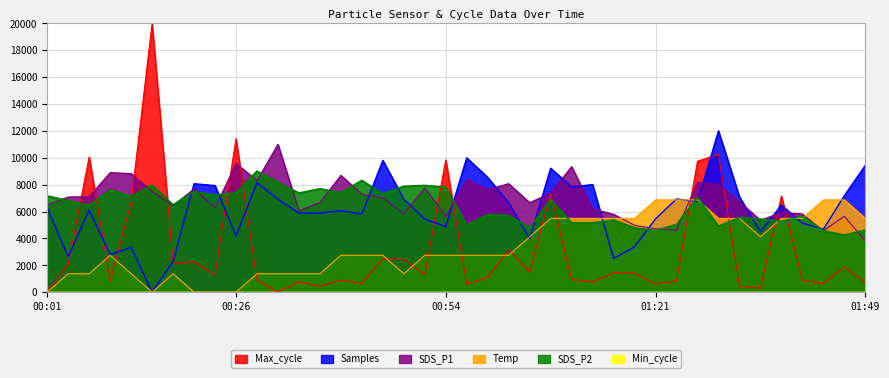

What is the label of the 40th point from the right?

00:01